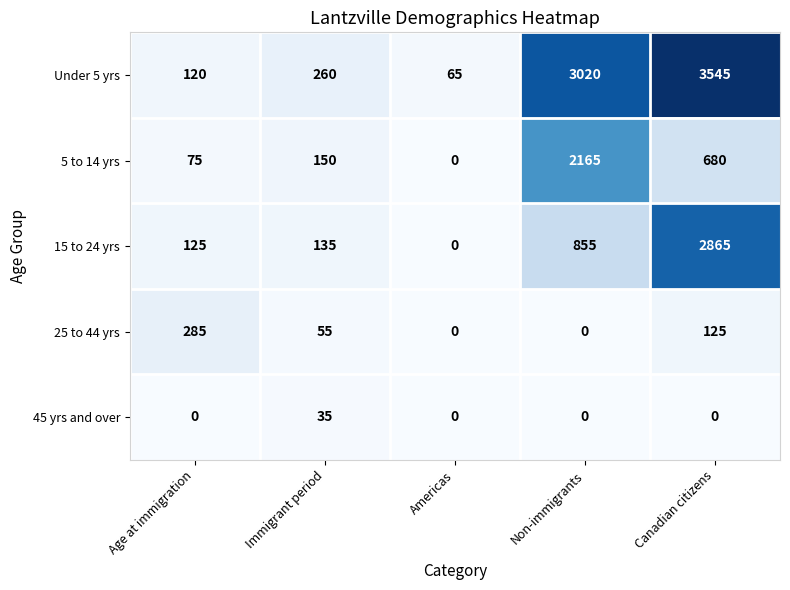

Is it true that 15 to 24 yrs equals -1758 at Americas?

False